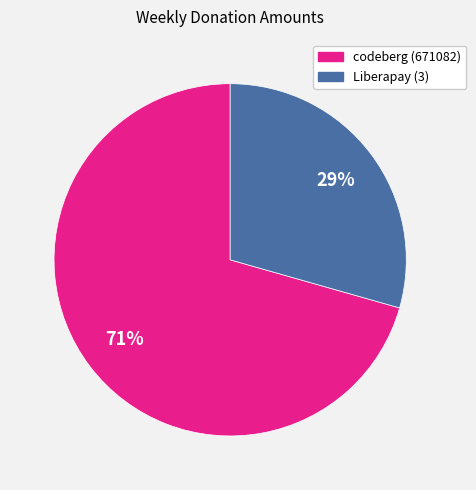

To the nearest percent, what portion does Liberapay (3) represent?

29%